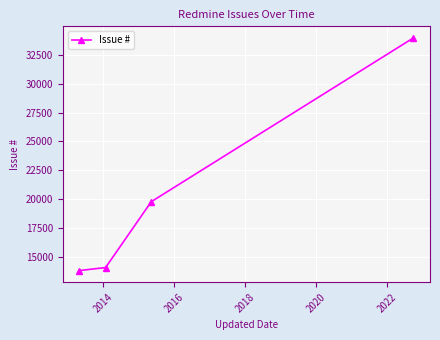

Is this an area chart (filled region under the line)?

No